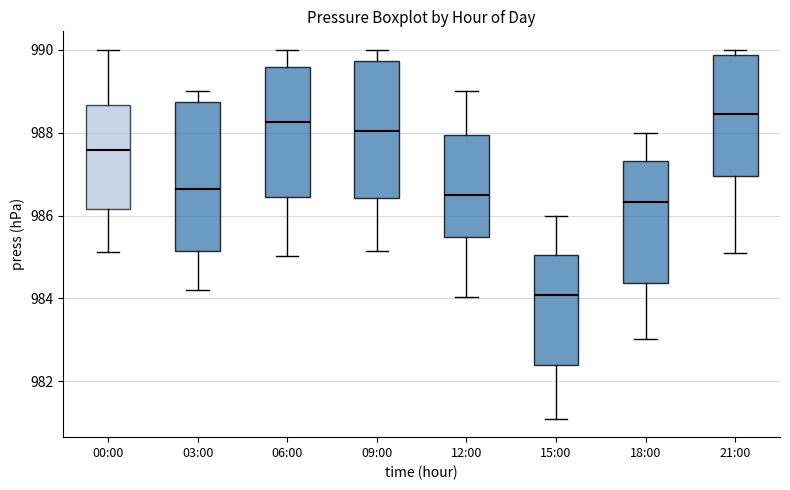

Reading left to right, read every box against the y-axis: the position of its median line, the range the box covers, and the ends of its whiskers. The values are not printed on the chart, so give them approximately, as read against the axis.

00:00: median 987.6, box 986.2 to 988.6, whiskers 985.2 to 990.0
03:00: median 986.6, box 985.2 to 988.8, whiskers 984.2 to 989.0
06:00: median 988.2, box 986.4 to 989.6, whiskers 985.0 to 990.0
09:00: median 988.0, box 986.4 to 989.8, whiskers 985.2 to 990.0
12:00: median 986.6, box 985.4 to 988.0, whiskers 984.0 to 989.0
15:00: median 984.0, box 982.4 to 985.0, whiskers 981.0 to 986.0
18:00: median 986.4, box 984.4 to 987.4, whiskers 983.0 to 988.0
21:00: median 988.4, box 987.0 to 989.8, whiskers 985.0 to 990.0